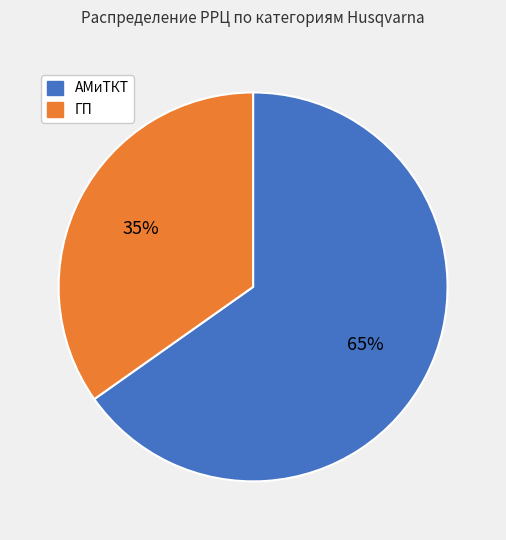

To the nearest percent, what is the average slice percentage?

50%